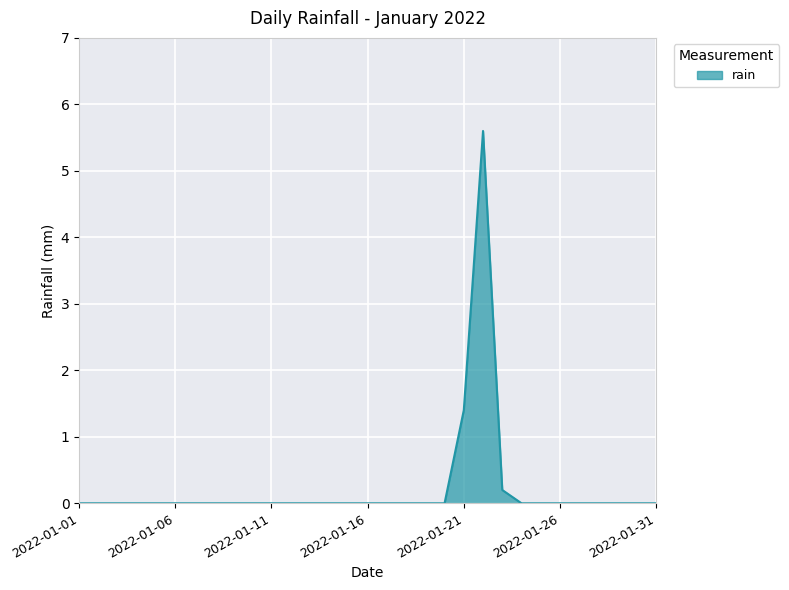

What is the maximum value shown in the chart?

5.6